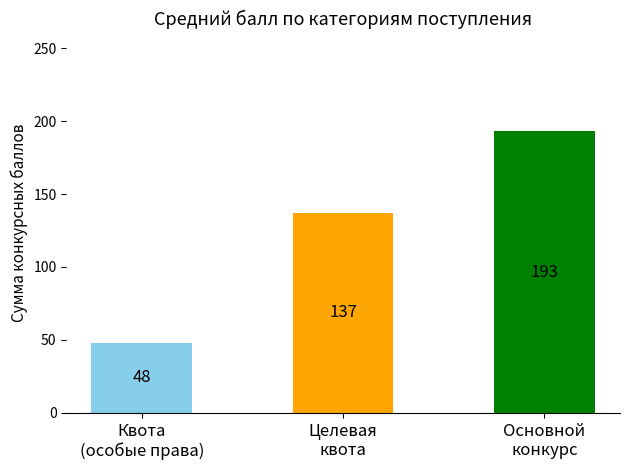

Is it true that Сумма баллов (ЕГЭ/ВИ) equals 130 at 8?

False